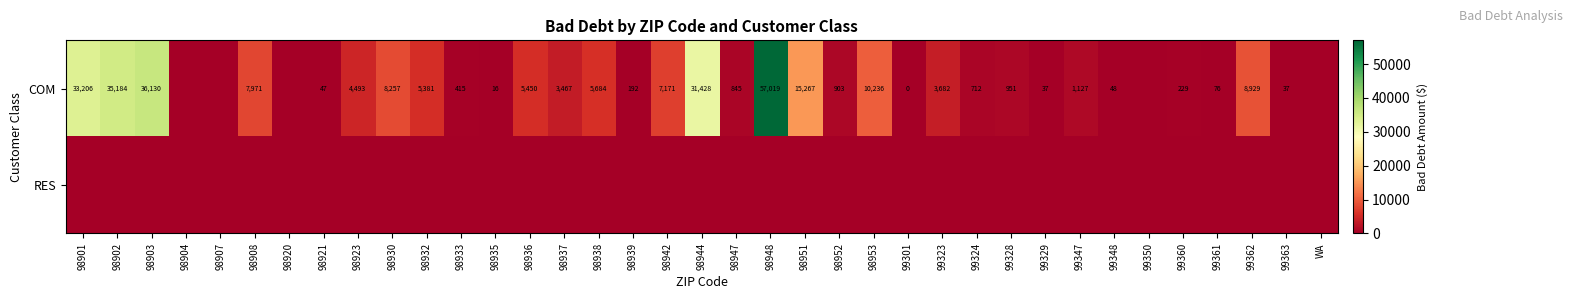

Between 98908 and 98939, which is larger?

98908